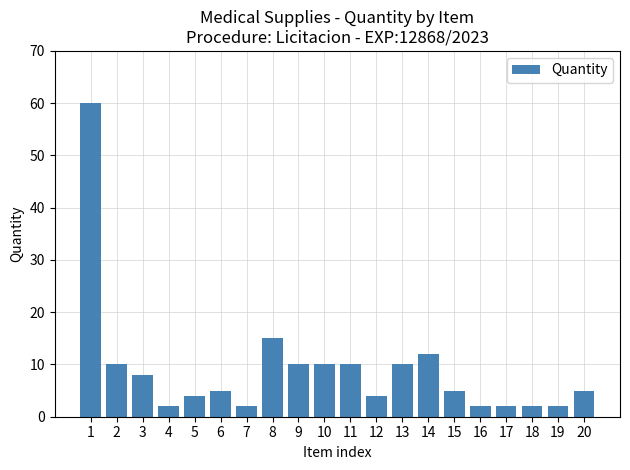

Where does the data first go above 5?

1